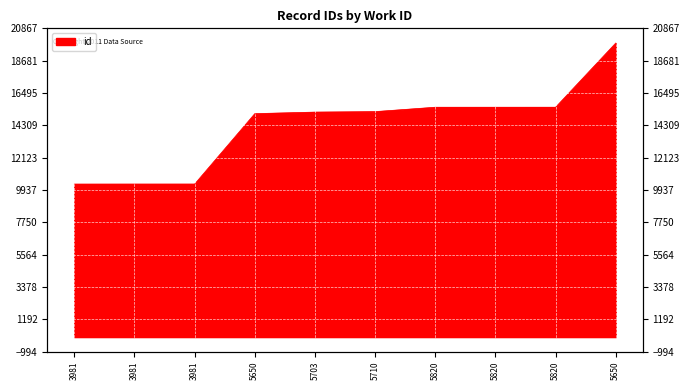

Rank the categories by value from highest to lowest.

5650, 5820, 5820, 5820, 5710, 5703, 5650, 3981, 3981, 3981